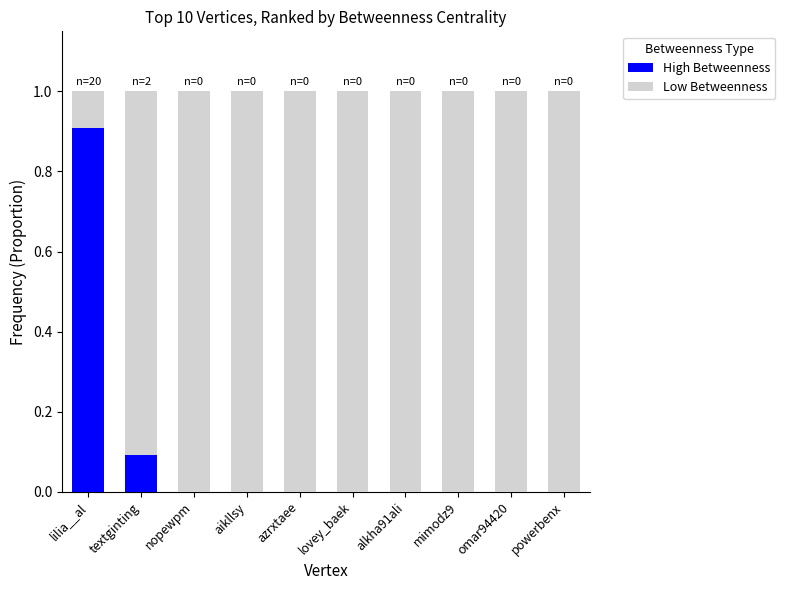

The value of High Betweenness at lovey_baek is 0.0. True or false?

True